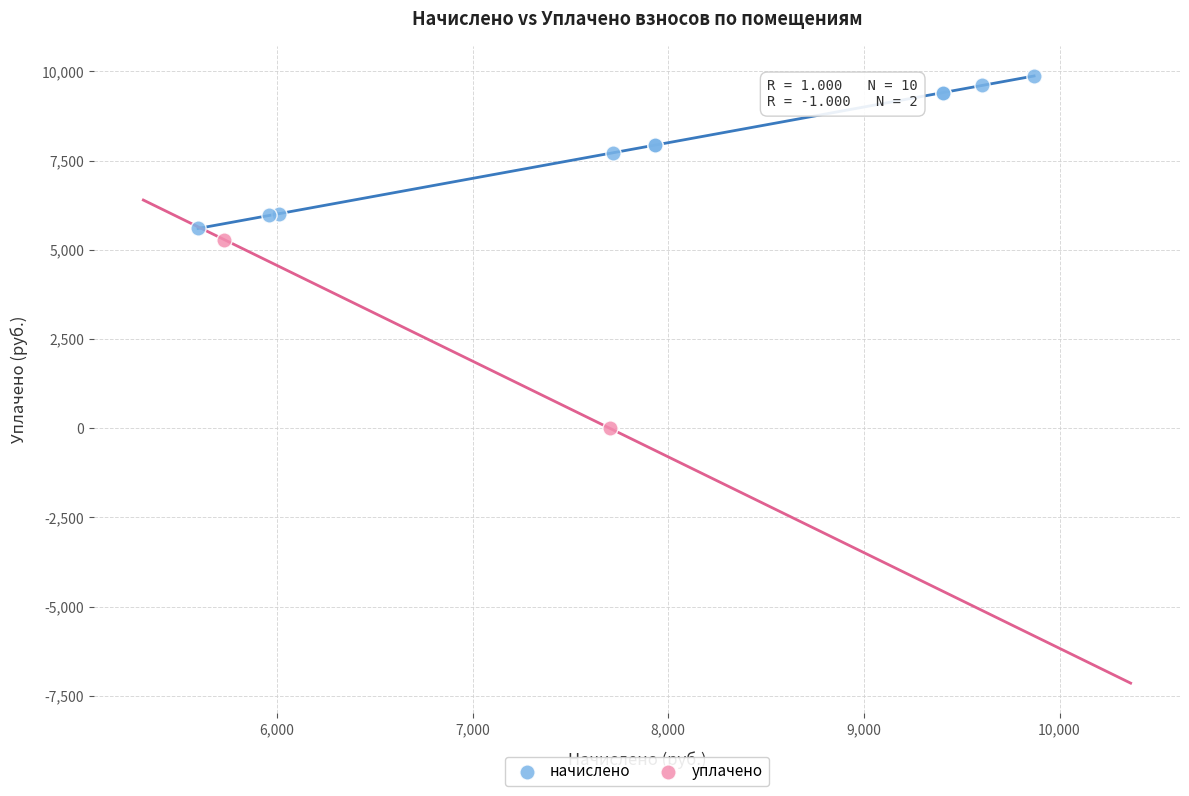

Which series reaches the minimum Y coordinate?

уплачено